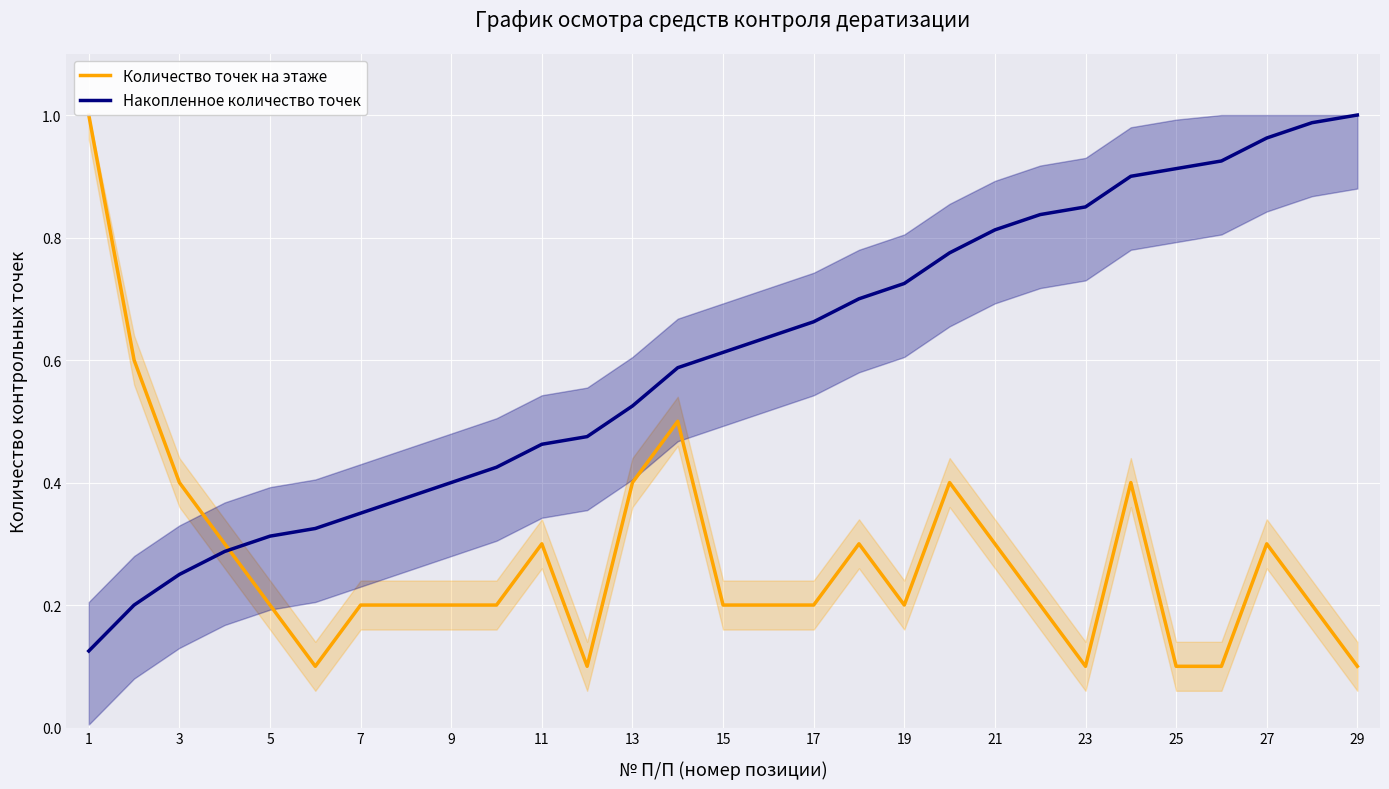

What is the difference between the second highest and minimum values in the Накопленное количество точек series?

0.9